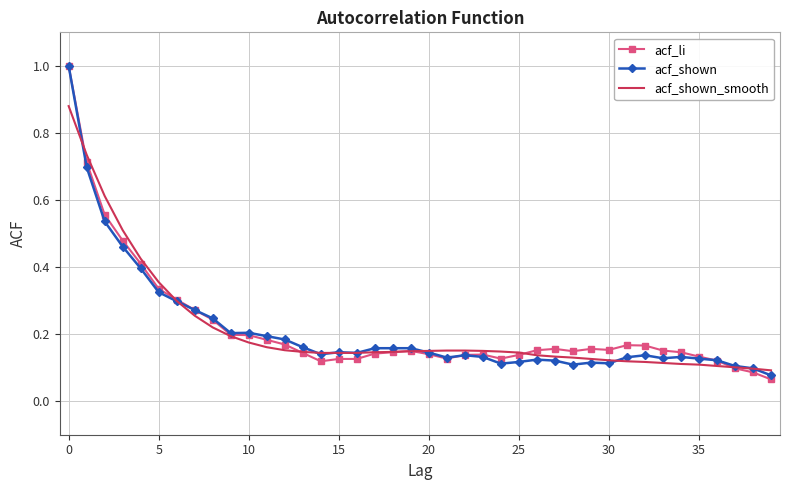

What is the maximum value for acf_shown?

1.0